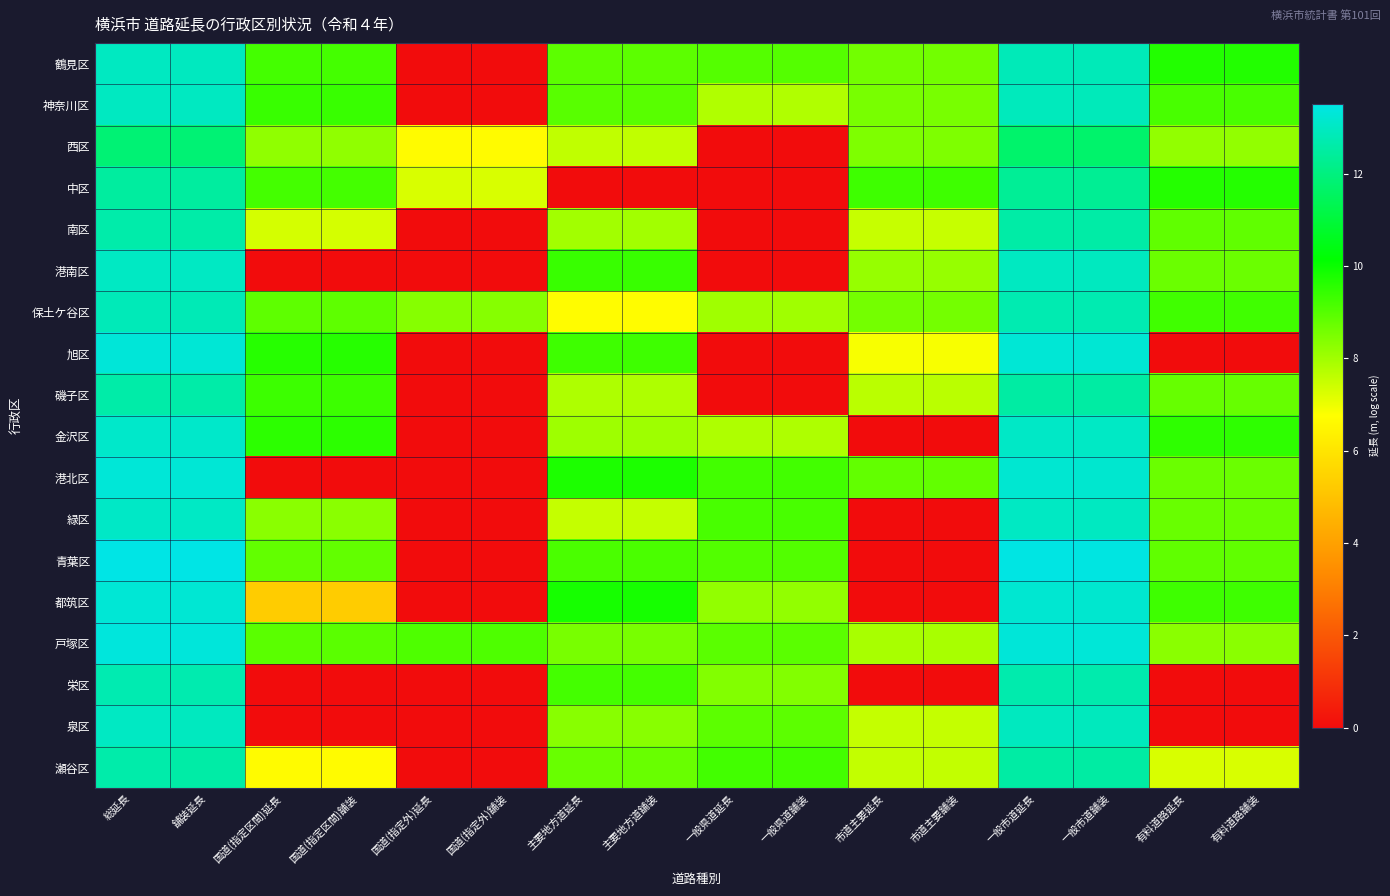

Reading left to right, transcribe all the data shown in this chart.

鶴見区: 総延長=13.0	舗装延長=13.0	国道(指定区間)延長=9.2	国道(指定区間)舗装=9.2	国道(指定外)延長=0.0	国道(指定外)舗装=0.0	主要地方道延長=8.9	主要地方道舗装=8.9	一般県道延長=9.0	一般県道舗装=9.0	市道主要延長=8.6	市道主要舗装=8.6	一般市道延長=12.8	一般市道舗装=12.8	有料道路延長=9.7	有料道路舗装=9.7
神奈川区: 総延長=13.0	舗装延長=13.0	国道(指定区間)延長=9.4	国道(指定区間)舗装=9.4	国道(指定外)延長=0.0	国道(指定外)舗装=0.0	主要地方道延長=9.0	主要地方道舗装=9.0	一般県道延長=7.8	一般県道舗装=7.8	市道主要延長=8.5	市道主要舗装=8.5	一般市道延長=12.9	一般市道舗装=12.9	有料道路延長=9.2	有料道路舗装=9.2
西区: 総延長=11.8	舗装延長=11.8	国道(指定区間)延長=8.2	国道(指定区間)舗装=8.2	国道(指定外)延長=6.7	国道(指定外)舗装=6.7	主要地方道延長=7.6	主要地方道舗装=7.6	一般県道延長=0.0	一般県道舗装=0.0	市道主要延長=8.5	市道主要舗装=8.5	一般市道延長=11.7	一般市道舗装=11.7	有料道路延長=8.2	有料道路舗装=8.2
中区: 総延長=12.5	舗装延長=12.5	国道(指定区間)延長=9.2	国道(指定区間)舗装=9.2	国道(指定外)延長=7.3	国道(指定外)舗装=7.3	主要地方道延長=0.0	主要地方道舗装=0.0	一般県道延長=0.0	一般県道舗装=0.0	市道主要延長=9.3	市道主要舗装=9.3	一般市道延長=12.3	一般市道舗装=12.3	有料道路延長=9.7	有料道路舗装=9.7
南区: 総延長=12.6	舗装延長=12.6	国道(指定区間)延長=7.3	国道(指定区間)舗装=7.3	国道(指定外)延長=0.0	国道(指定外)舗装=0.0	主要地方道延長=8.0	主要地方道舗装=8.0	一般県道延長=0.0	一般県道舗装=0.0	市道主要延長=7.5	市道主要舗装=7.5	一般市道延長=12.6	一般市道舗装=12.6	有料道路延長=8.9	有料道路舗装=8.9
港南区: 総延長=13.0	舗装延長=13.0	国道(指定区間)延長=0.0	国道(指定区間)舗装=0.0	国道(指定外)延長=0.0	国道(指定外)舗装=0.0	主要地方道延長=9.4	主要地方道舗装=9.4	一般県道延長=0.0	一般県道舗装=0.0	市道主要延長=8.2	市道主要舗装=8.2	一般市道延長=13.0	一般市道舗装=13.0	有料道路延長=8.7	有料道路舗装=8.7
保土ケ谷区: 総延長=12.8	舗装延長=12.8	国道(指定区間)延長=8.9	国道(指定区間)舗装=8.9	国道(指定外)延長=8.4	国道(指定外)舗装=8.4	主要地方道延長=6.7	主要地方道舗装=6.7	一般県道延長=8.0	一般県道舗装=8.0	市道主要延長=8.6	市道主要舗装=8.6	一般市道延長=12.7	一般市道舗装=12.7	有料道路延長=9.3	有料道路舗装=9.3
旭区: 総延長=13.3	舗装延長=13.3	国道(指定区間)延長=9.6	国道(指定区間)舗装=9.6	国道(指定外)延長=0.0	国道(指定外)舗装=0.0	主要地方道延長=9.3	主要地方道舗装=9.3	一般県道延長=0.0	一般県道舗装=0.0	市道主要延長=6.9	市道主要舗装=6.9	一般市道延長=13.3	一般市道舗装=13.2	有料道路延長=0.0	有料道路舗装=0.0
磯子区: 総延長=12.6	舗装延長=12.6	国道(指定区間)延長=9.3	国道(指定区間)舗装=9.3	国道(指定外)延長=0.0	国道(指定外)舗装=0.0	主要地方道延長=7.8	主要地方道舗装=7.8	一般県道延長=0.0	一般県道舗装=0.0	市道主要延長=7.7	市道主要舗装=7.7	一般市道延長=12.5	一般市道舗装=12.5	有料道路延長=8.8	有料道路舗装=8.8
金沢区: 総延長=13.1	舗装延長=13.1	国道(指定区間)延長=9.5	国道(指定区間)舗装=9.5	国道(指定外)延長=0.0	国道(指定外)舗装=0.0	主要地方道延長=8.0	主要地方道舗装=8.0	一般県道延長=7.8	一般県道舗装=7.8	市道主要延長=0.0	市道主要舗装=0.0	一般市道延長=13.0	一般市道舗装=13.0	有料道路延長=9.5	有料道路舗装=9.5
港北区: 総延長=13.3	舗装延長=13.3	国道(指定区間)延長=0.0	国道(指定区間)舗装=0.0	国道(指定外)延長=0.0	国道(指定外)舗装=0.0	主要地方道延長=9.7	主要地方道舗装=9.7	一般県道延長=9.2	一般県道舗装=9.2	市道主要延長=8.8	市道主要舗装=8.8	一般市道延長=13.2	一般市道舗装=13.2	有料道路延長=8.7	有料道路舗装=8.7
緑区: 総延長=13.0	舗装延長=13.0	国道(指定区間)延長=8.3	国道(指定区間)舗装=8.3	国道(指定外)延長=0.0	国道(指定外)舗装=0.0	主要地方道延長=7.5	主要地方道舗装=7.5	一般県道延長=9.2	一般県道舗装=9.2	市道主要延長=0.0	市道主要舗装=0.0	一般市道延長=13.0	一般市道舗装=13.0	有料道路延長=8.7	有料道路舗装=8.7
青葉区: 総延長=13.5	舗装延長=13.5	国道(指定区間)延長=8.8	国道(指定区間)舗装=8.8	国道(指定外)延長=0.0	国道(指定外)舗装=0.0	主要地方道延長=9.2	主要地方道舗装=9.2	一般県道延長=9.0	一般県道舗装=9.0	市道主要延長=0.0	市道主要舗装=0.0	一般市道延長=13.5	一般市道舗装=13.5	有料道路延長=8.9	有料道路舗装=8.9
都筑区: 総延長=13.3	舗装延長=13.2	国道(指定区間)延長=5.3	国道(指定区間)舗装=5.3	国道(指定外)延長=0.0	国道(指定外)舗装=0.0	主要地方道延長=9.8	主要地方道舗装=9.8	一般県道延長=8.2	一般県道舗装=8.2	市道主要延長=0.0	市道主要舗装=0.0	一般市道延長=13.2	一般市道舗装=13.2	有料道路延長=9.3	有料道路舗装=9.3
戸塚区: 総延長=13.4	舗装延長=13.3	国道(指定区間)延長=8.9	国道(指定区間)舗装=8.9	国道(指定外)延長=9.1	国道(指定外)舗装=9.1	主要地方道延長=8.5	主要地方道舗装=8.5	一般県道延長=8.9	一般県道舗装=8.9	市道主要延長=7.9	市道主要舗装=7.9	一般市道延長=13.3	一般市道舗装=13.3	有料道路延長=8.3	有料道路舗装=8.3
栄区: 総延長=12.7	舗装延長=12.7	国道(指定区間)延長=0.0	国道(指定区間)舗装=0.0	国道(指定外)延長=0.0	国道(指定外)舗装=0.0	主要地方道延長=9.2	主要地方道舗装=9.2	一般県道延長=8.4	一般県道舗装=8.4	市道主要延長=0.0	市道主要舗装=0.0	一般市道延長=12.7	一般市道舗装=12.7	有料道路延長=0.0	有料道路舗装=0.0
泉区: 総延長=13.0	舗装延長=13.0	国道(指定区間)延長=0.0	国道(指定区間)舗装=0.0	国道(指定外)延長=0.0	国道(指定外)舗装=0.0	主要地方道延長=8.3	主要地方道舗装=8.3	一般県道延長=8.9	一般県道舗装=8.9	市道主要延長=7.5	市道主要舗装=7.5	一般市道延長=13.0	一般市道舗装=12.9	有料道路延長=0.0	有料道路舗装=0.0
瀬谷区: 総延長=12.6	舗装延長=12.6	国道(指定区間)延長=6.7	国道(指定区間)舗装=6.7	国道(指定外)延長=0.0	国道(指定外)舗装=0.0	主要地方道延長=8.8	主要地方道舗装=8.8	一般県道延長=9.3	一般県道舗装=9.3	市道主要延長=7.6	市道主要舗装=7.6	一般市道延長=12.6	一般市道舗装=12.5	有料道路延長=7.3	有料道路舗装=7.3